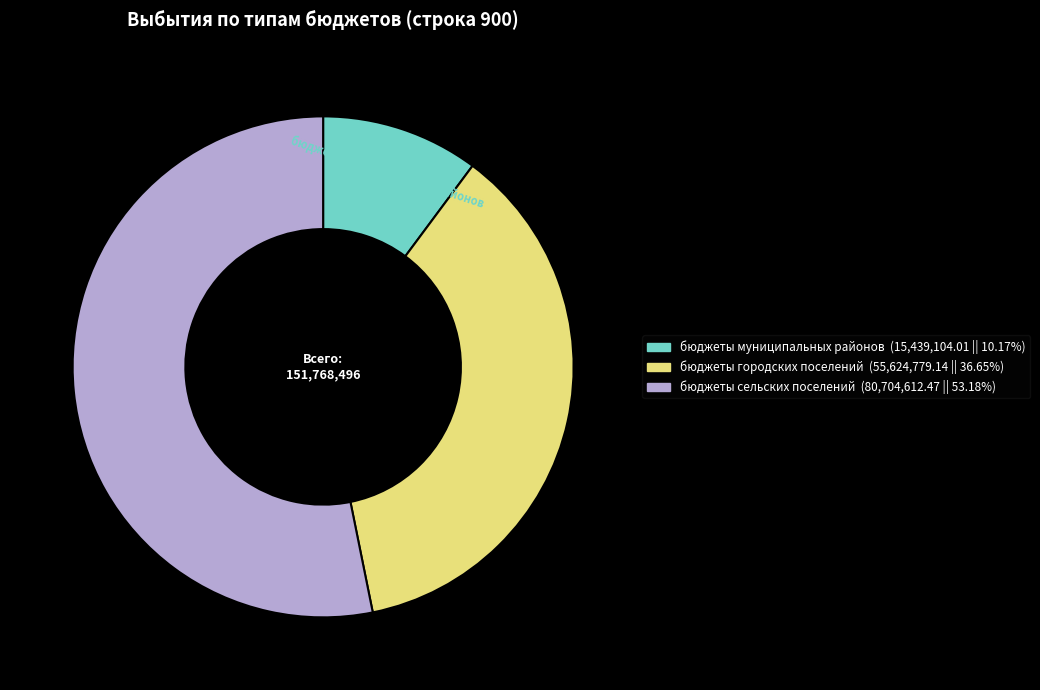

Does бюджеты сельских поселений represent more than half of the total?

Yes